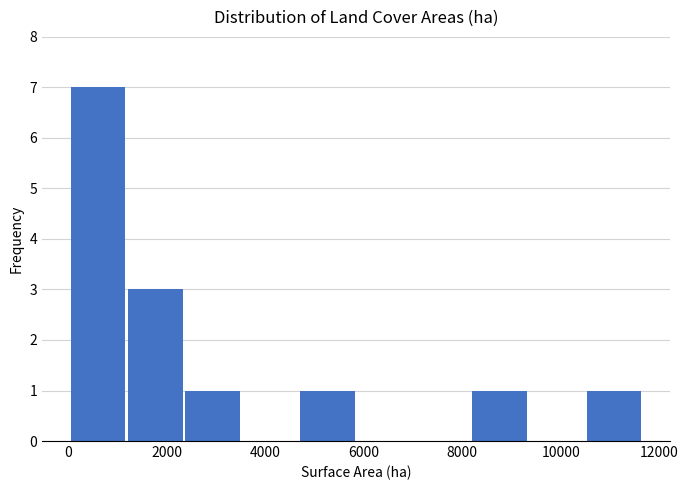

Over which range of the x-axis is the bar tallest?

0 to 1200